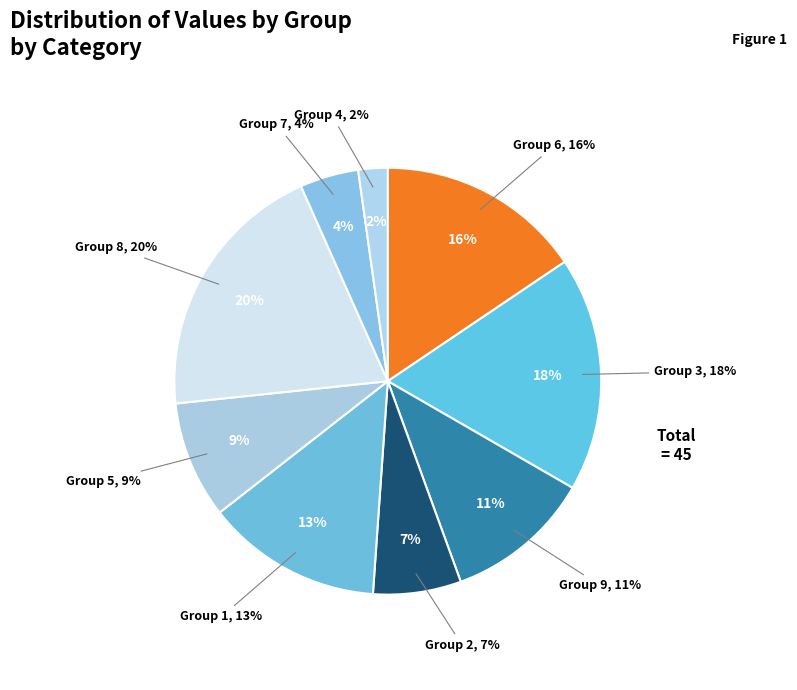

Is 1 the majority of the pie?

No